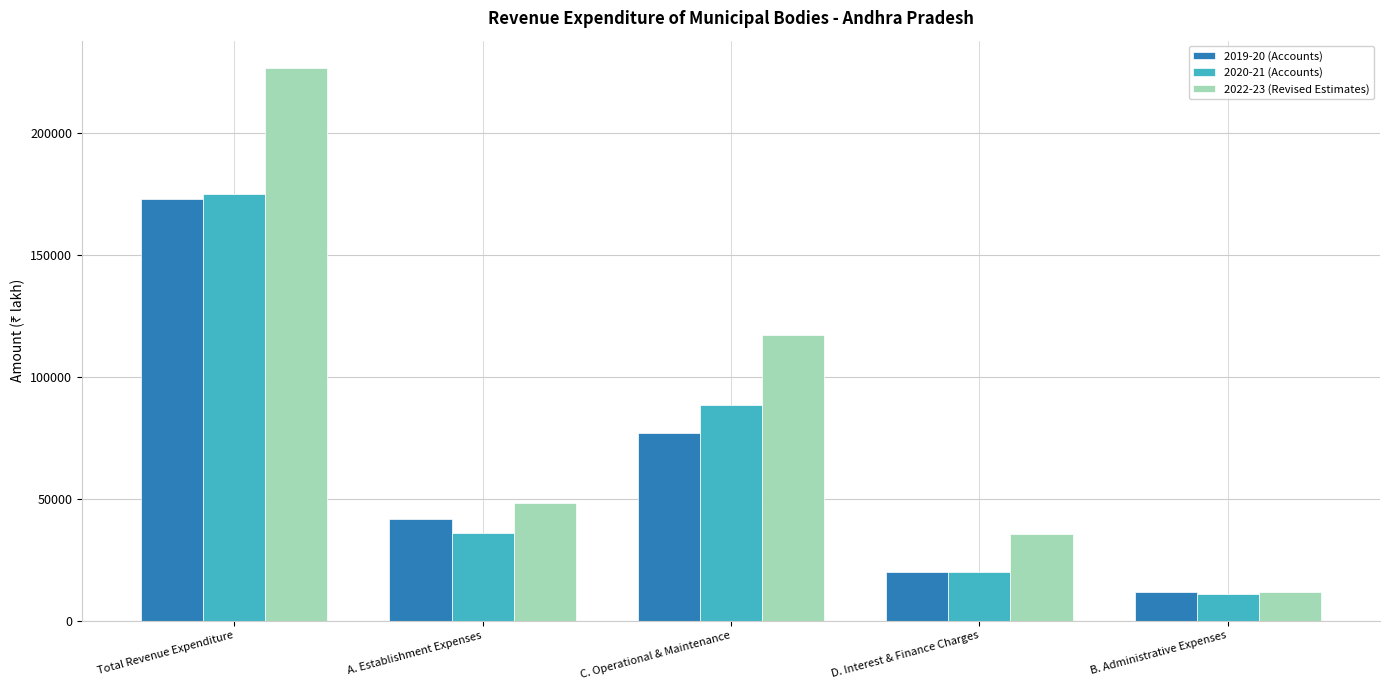

Read the 2019-20 (Accounts) value at A. Establishment Expenses, to the nearest 10.

41760